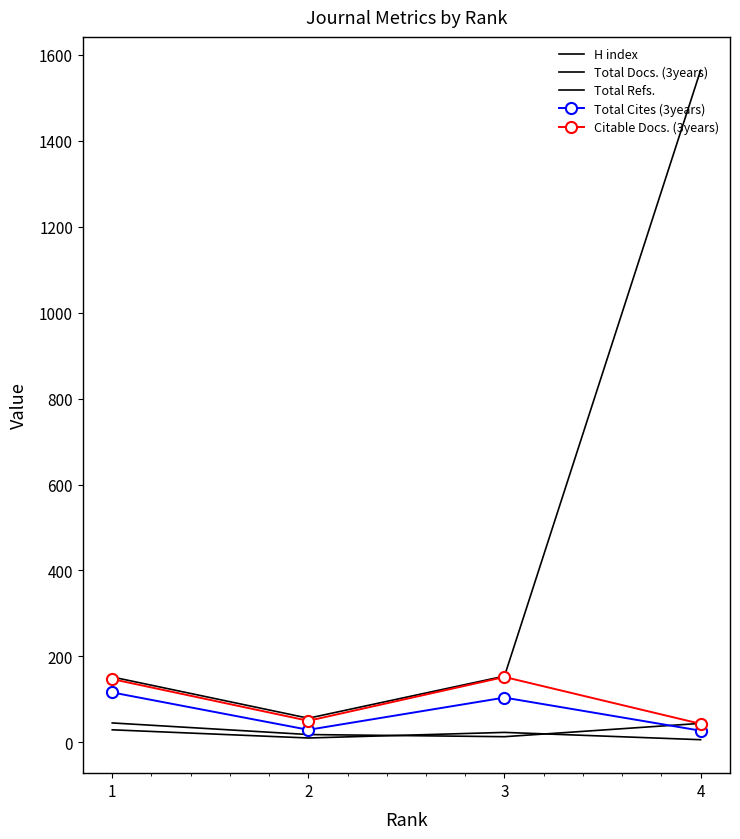

What is the difference between the maximum and minimum values in the H index series?

23